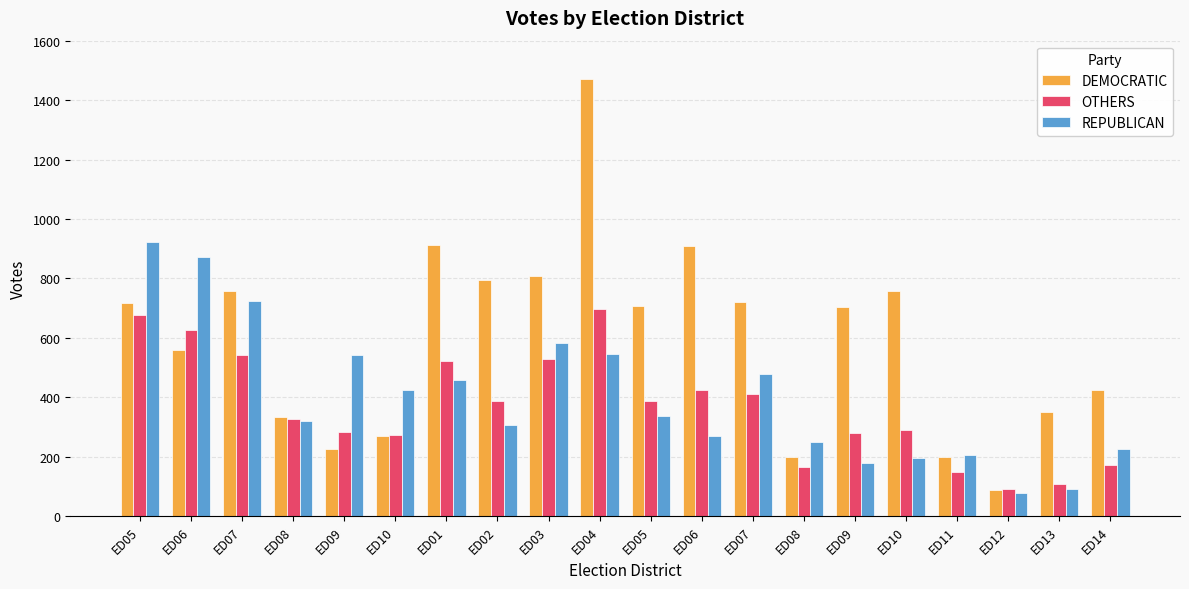

How many series are shown in this chart?

3